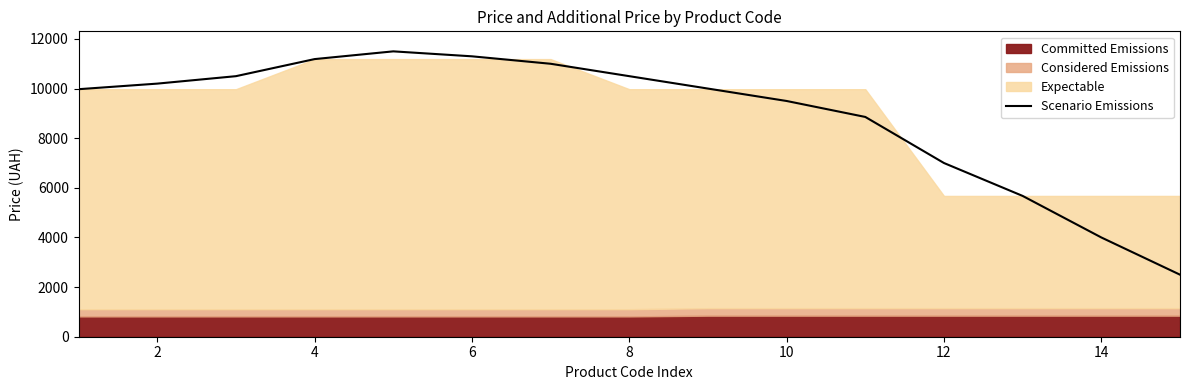

What is the greatest value displayed?

11500.0